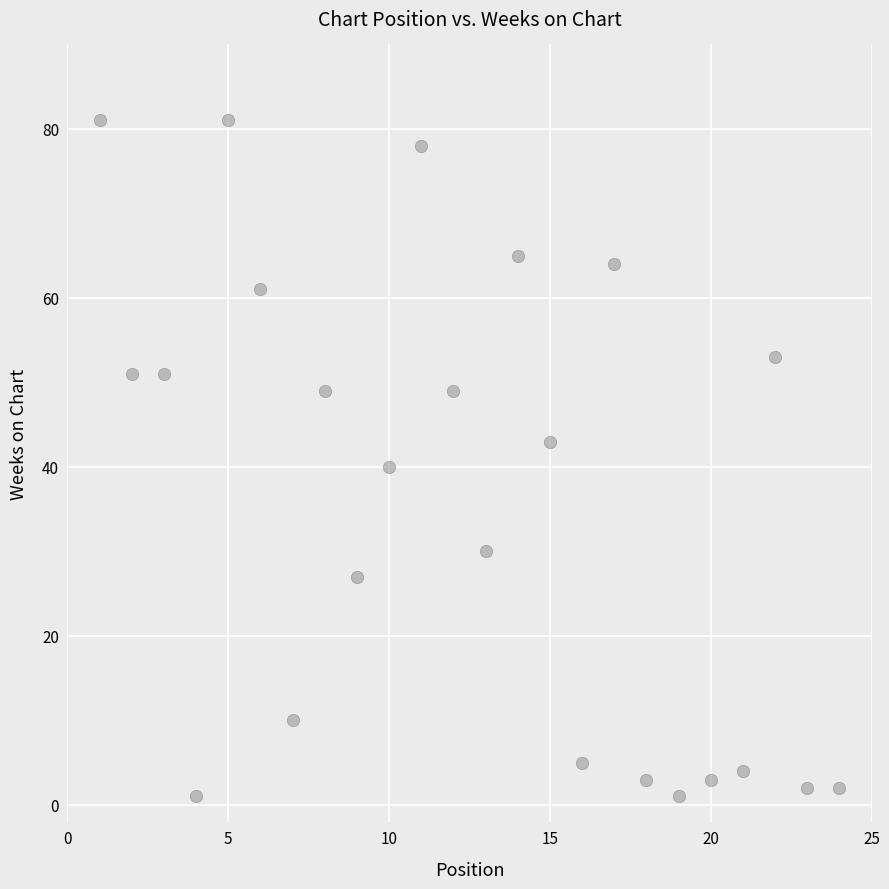

What Y value in the scatter plot is closest to 41?

40